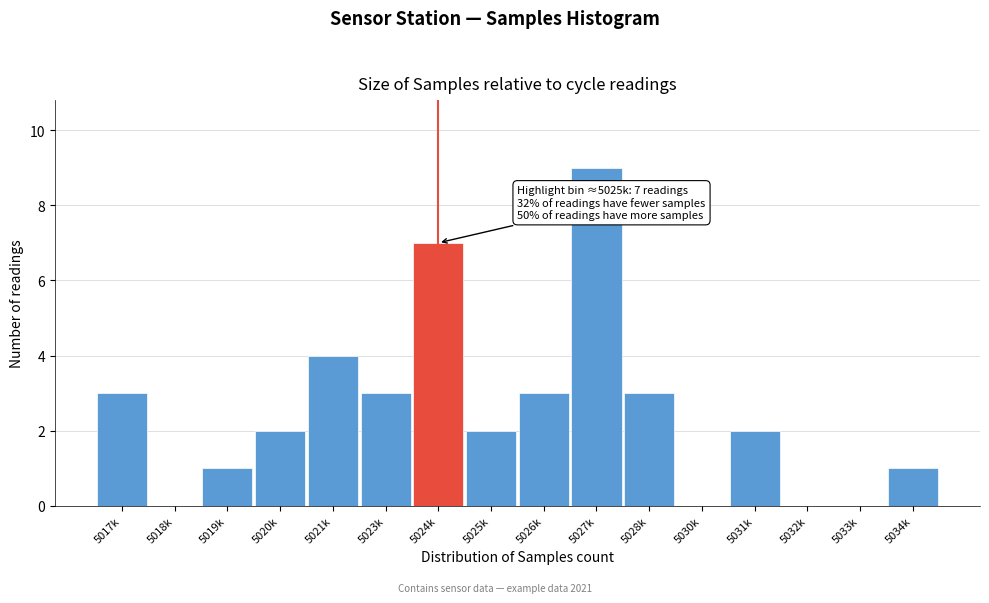

Reading right to left, what are all the values shown in this chart?

5034k=1	5033k=0	5032k=0	5031k=2	5030k=0	5028k=3	5027k=9	5026k=3	5025k=2	5024k=7	5023k=3	5021k=4	5020k=2	5019k=1	5018k=0	5017k=3